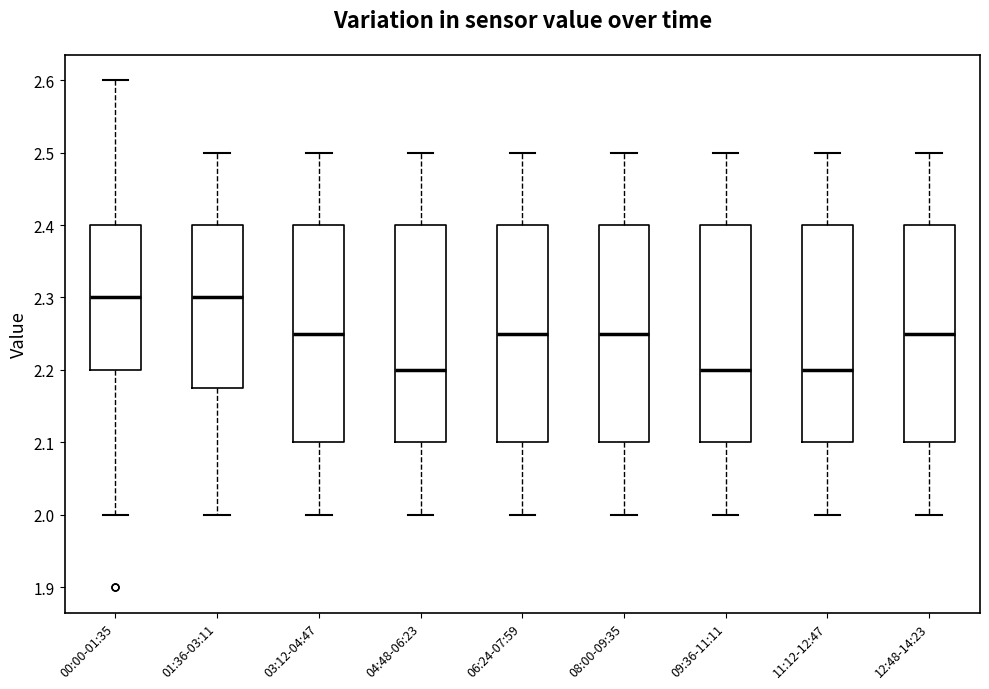

Reading left to right, read every box against the y-axis: the position of its median line, the range the box covers, and the ends of its whiskers. The values are not printed on the chart, so give them approximately, as read against the axis.

00:00-01:35: median 2.30, box 2.20 to 2.40, whiskers 2.00 to 2.60
01:36-03:11: median 2.30, box 2.18 to 2.40, whiskers 2.00 to 2.50
03:12-04:47: median 2.25, box 2.10 to 2.40, whiskers 2.00 to 2.50
04:48-06:23: median 2.20, box 2.10 to 2.40, whiskers 2.00 to 2.50
06:24-07:59: median 2.25, box 2.10 to 2.40, whiskers 2.00 to 2.50
08:00-09:35: median 2.25, box 2.10 to 2.40, whiskers 2.00 to 2.50
09:36-11:11: median 2.20, box 2.10 to 2.40, whiskers 2.00 to 2.50
11:12-12:47: median 2.20, box 2.10 to 2.40, whiskers 2.00 to 2.50
12:48-14:23: median 2.25, box 2.10 to 2.40, whiskers 2.00 to 2.50